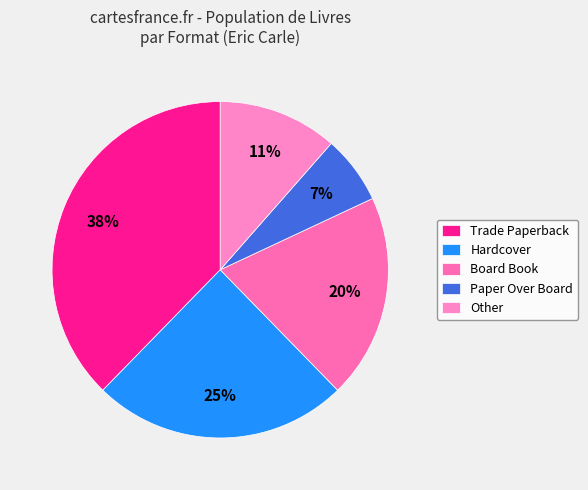

Is it true that Board Book is 25% of the pie?

False